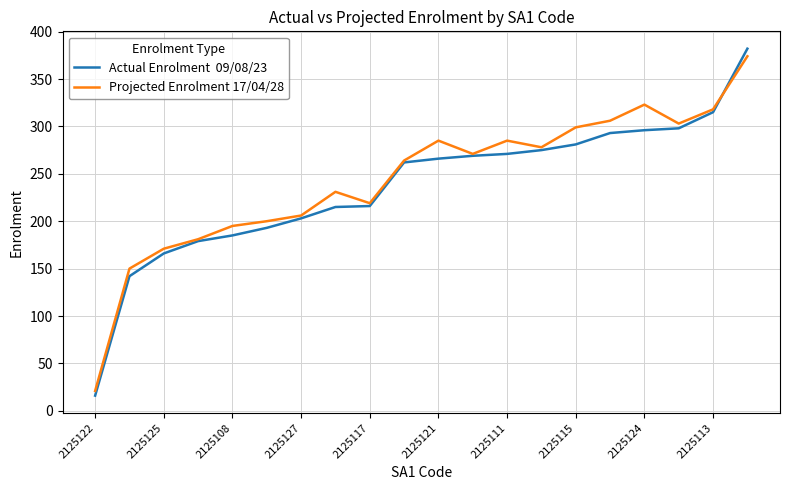

What is the greatest value displayed?

382